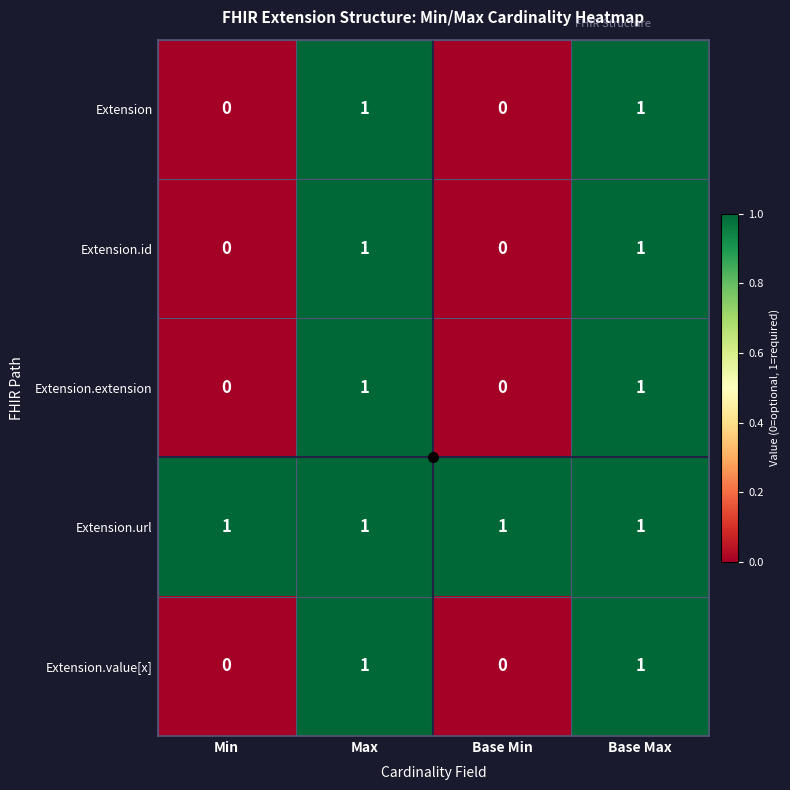

How many Extension.id values are between 0 and 1?

4